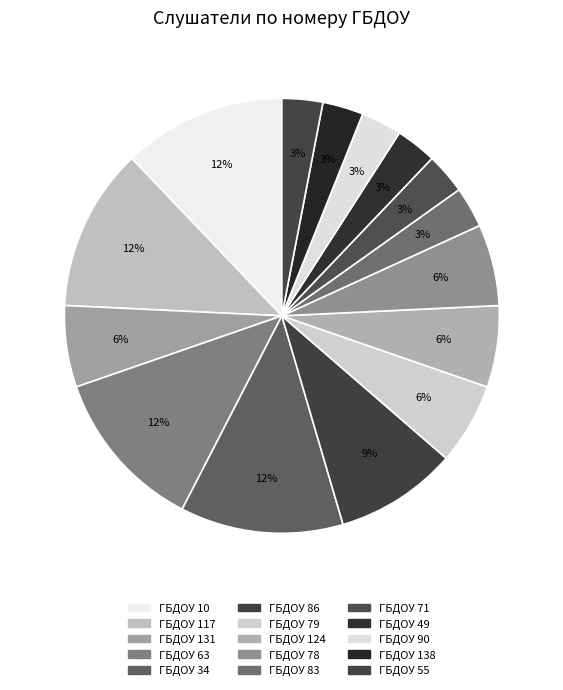

Does ГБДОУ 79 account for over 50% of the chart?

No